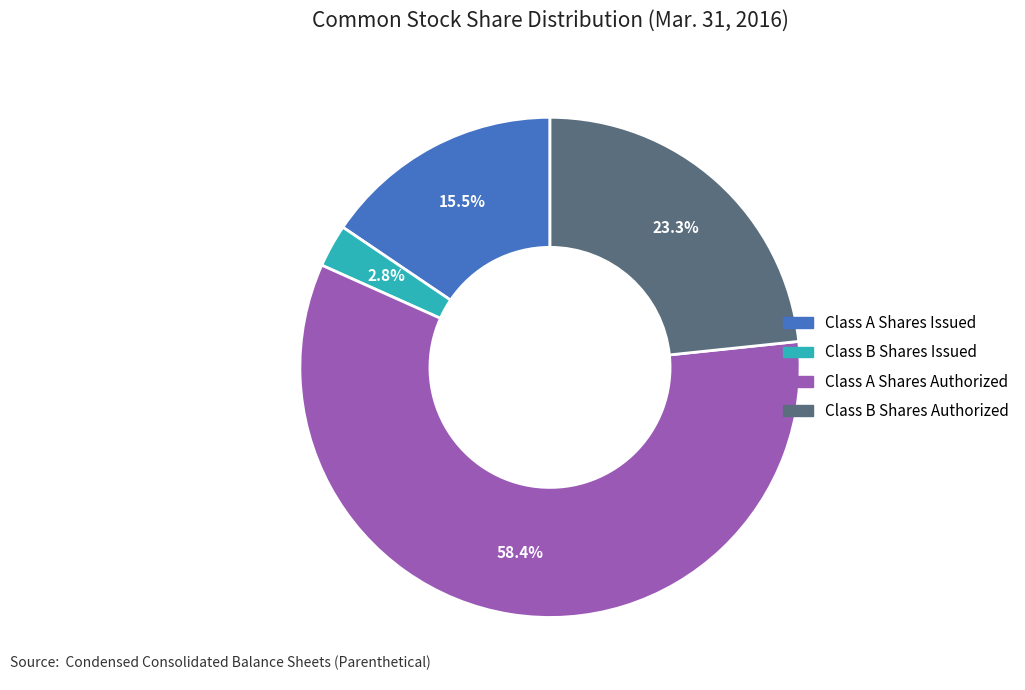

Which category has the biggest portion of the pie?

Class A Shares Authorized